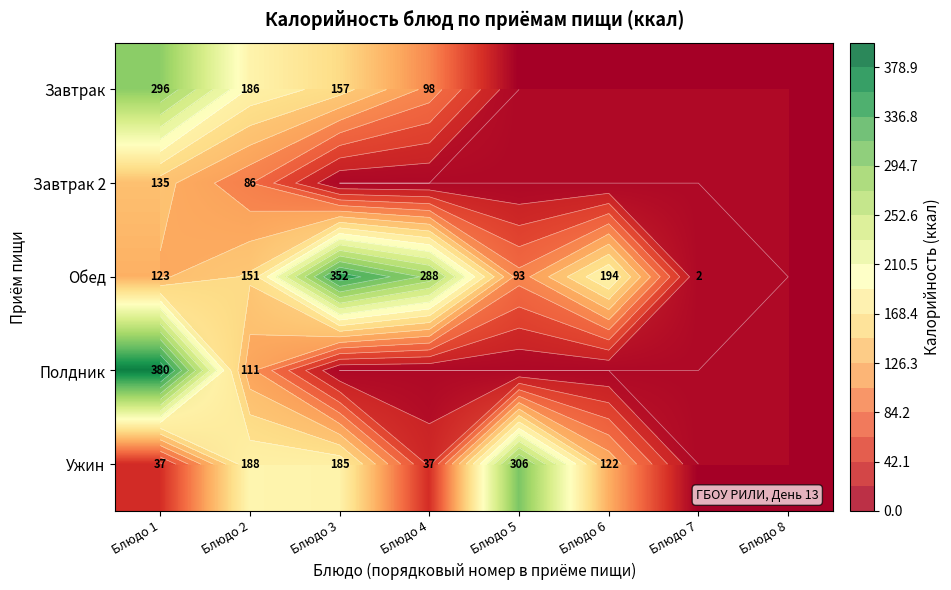

At Блюдо 4, list the series in order from largest to smallest.

Обед, Завтрак, Ужин, Завтрак 2, Полдник